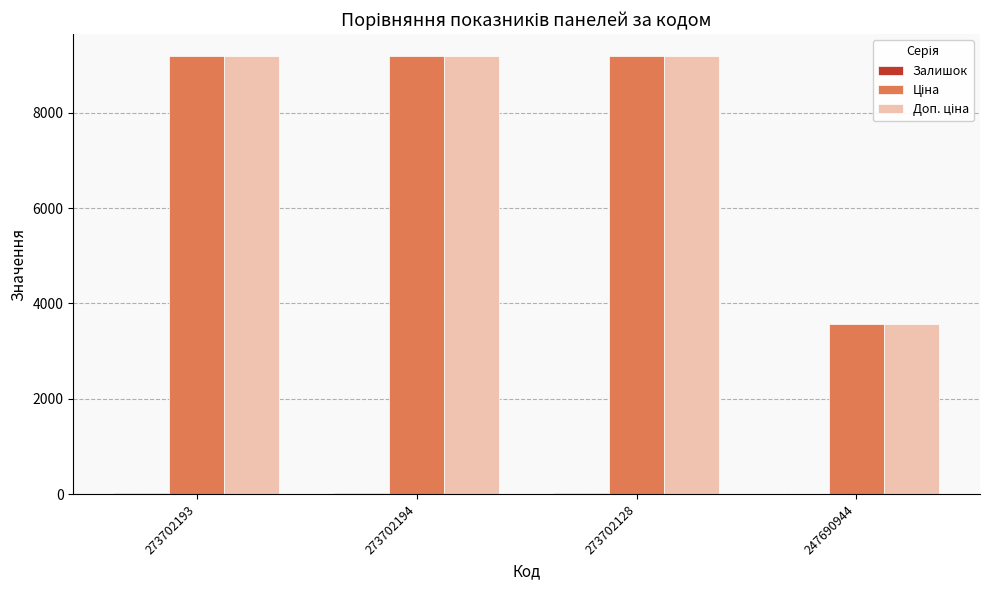

What is the greatest value displayed?

9185.9